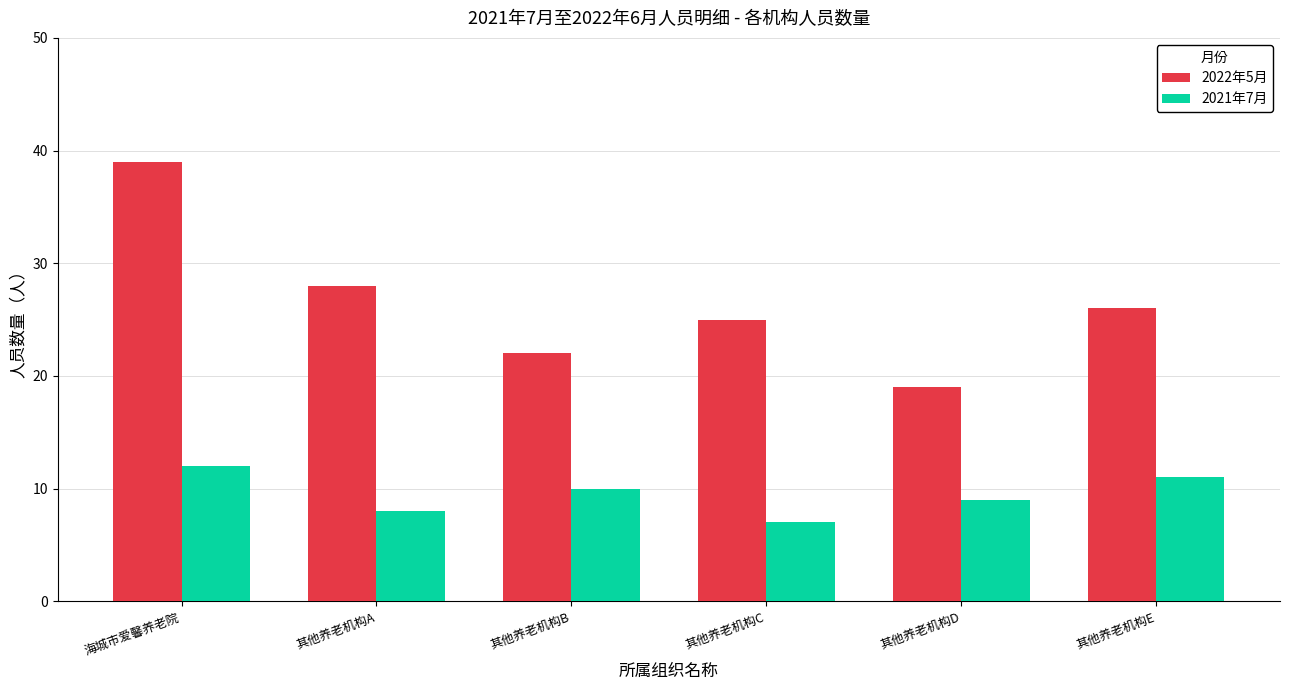

Which series has the largest total across all categories?

2022年5月